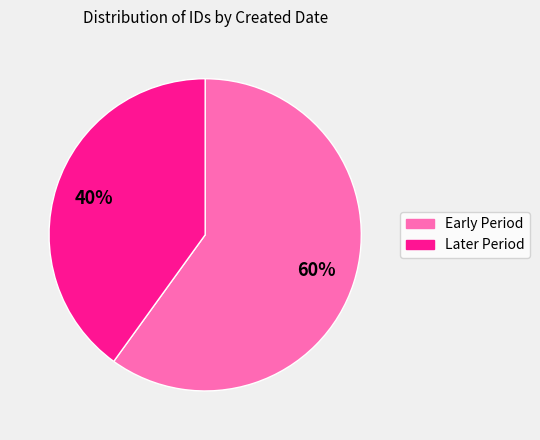

Which slice is the largest?

Early Period